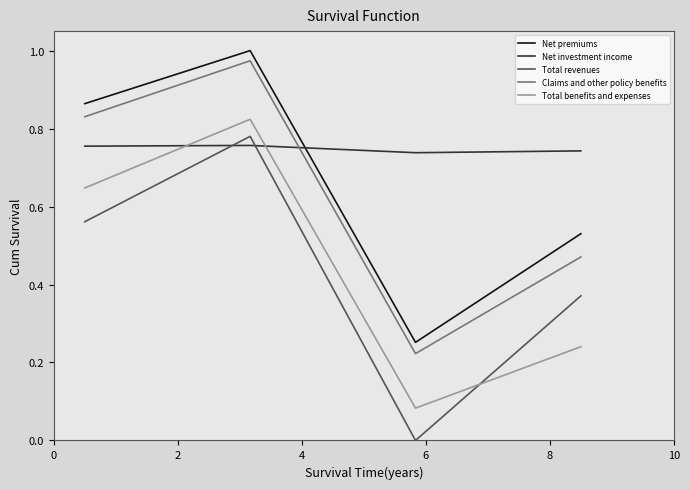

Which series has the largest range (max minus min)?

Total revenues